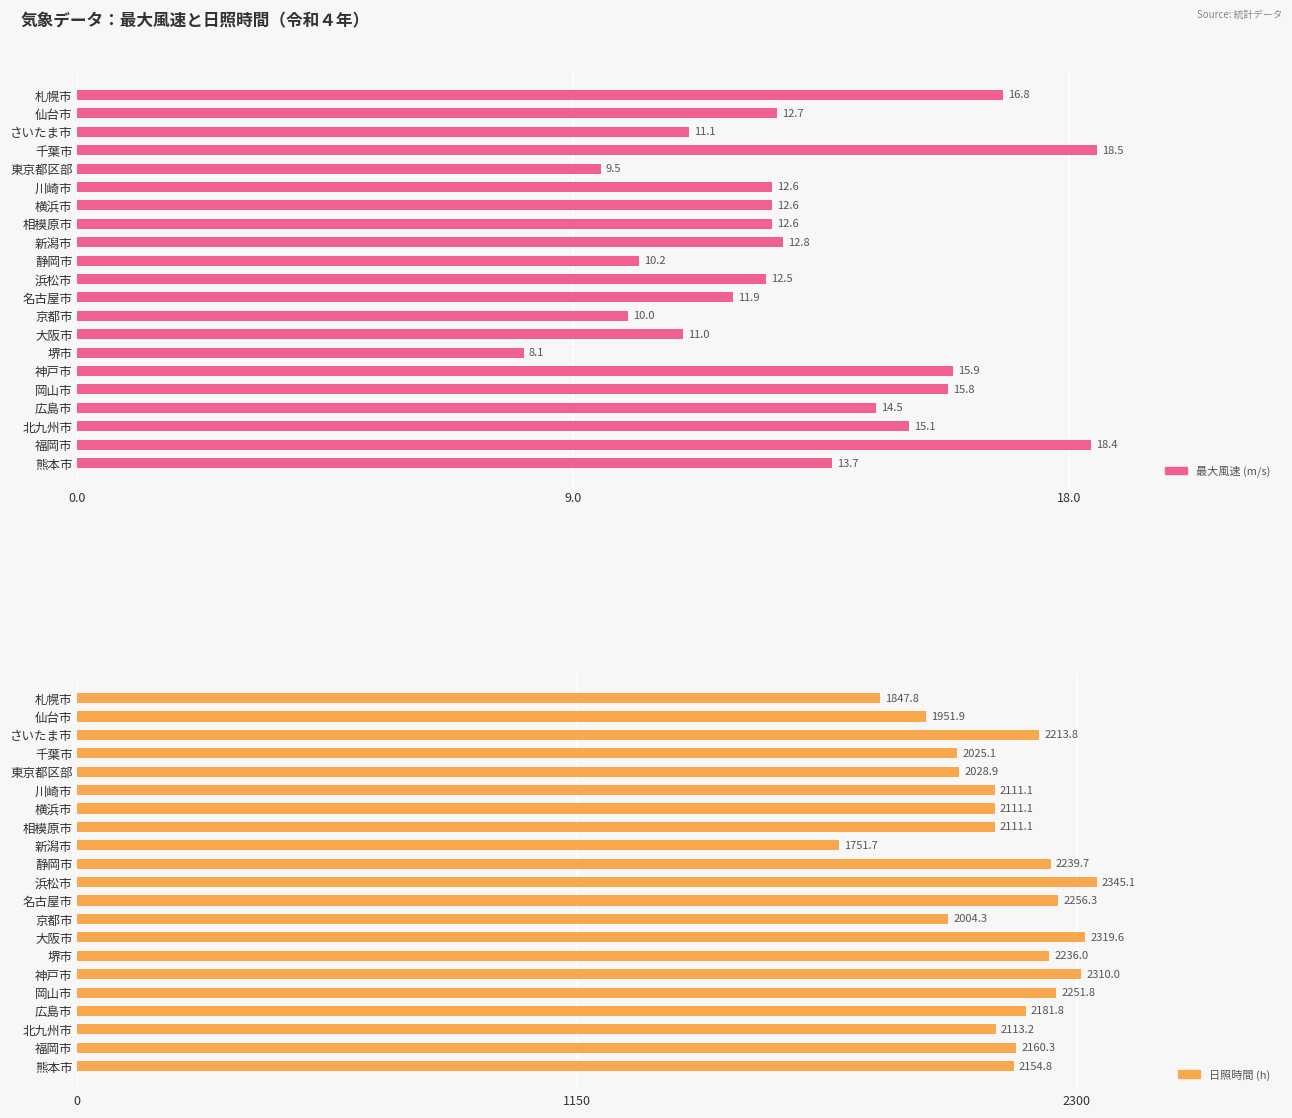

How many data points in 日照時間 (h) are above 2154?

11